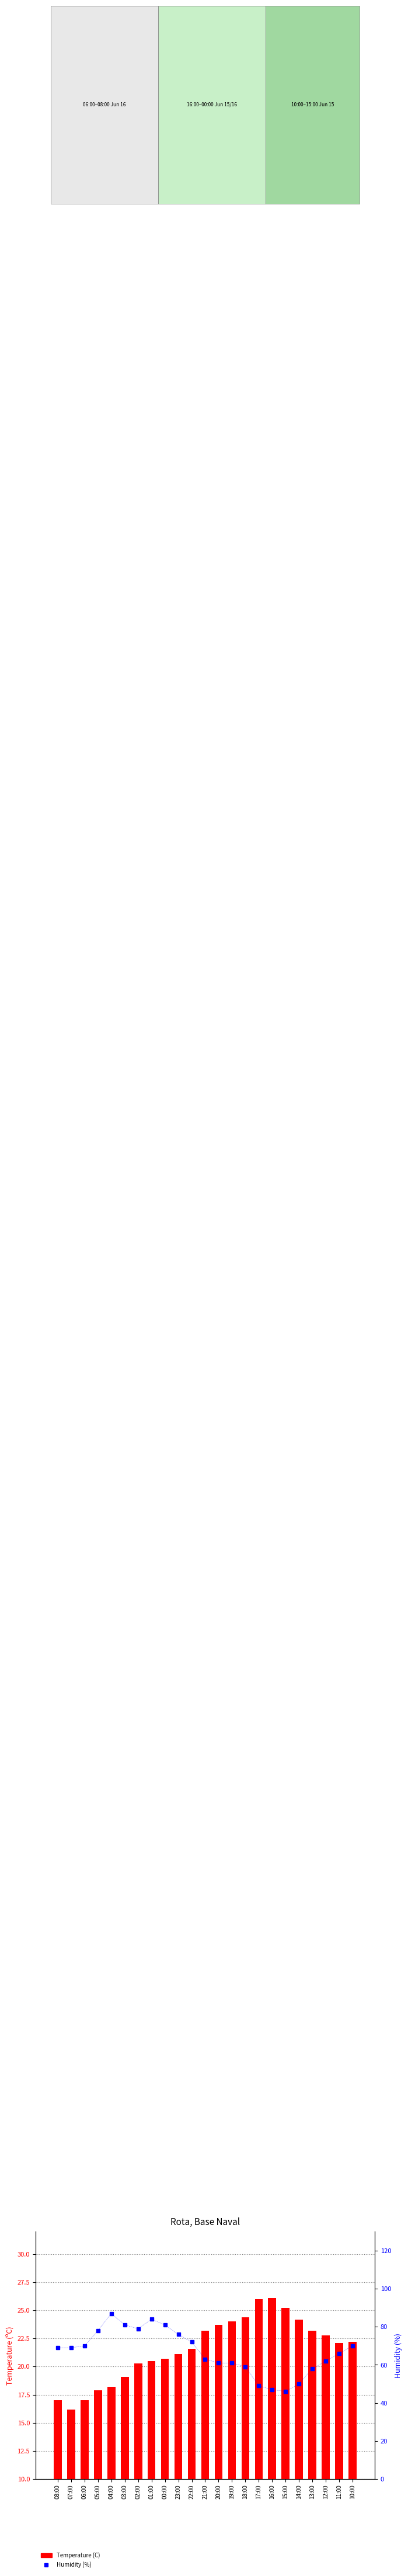

What is the value of the Temperature (C) bar at the 20th from the left?

23.2